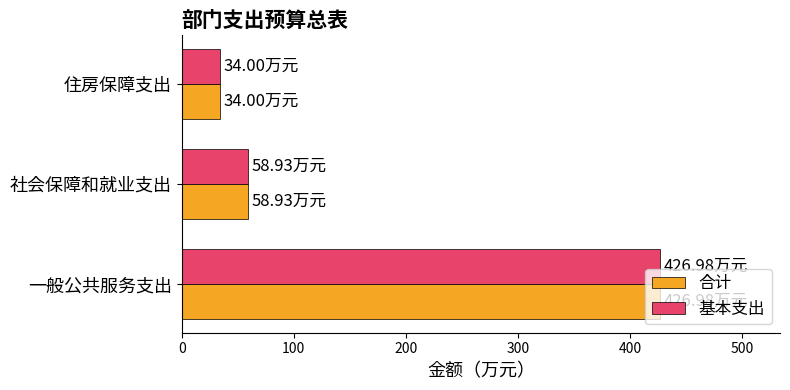

Where is 基本支出 nearest to the value 230?

社会保障和就业支出